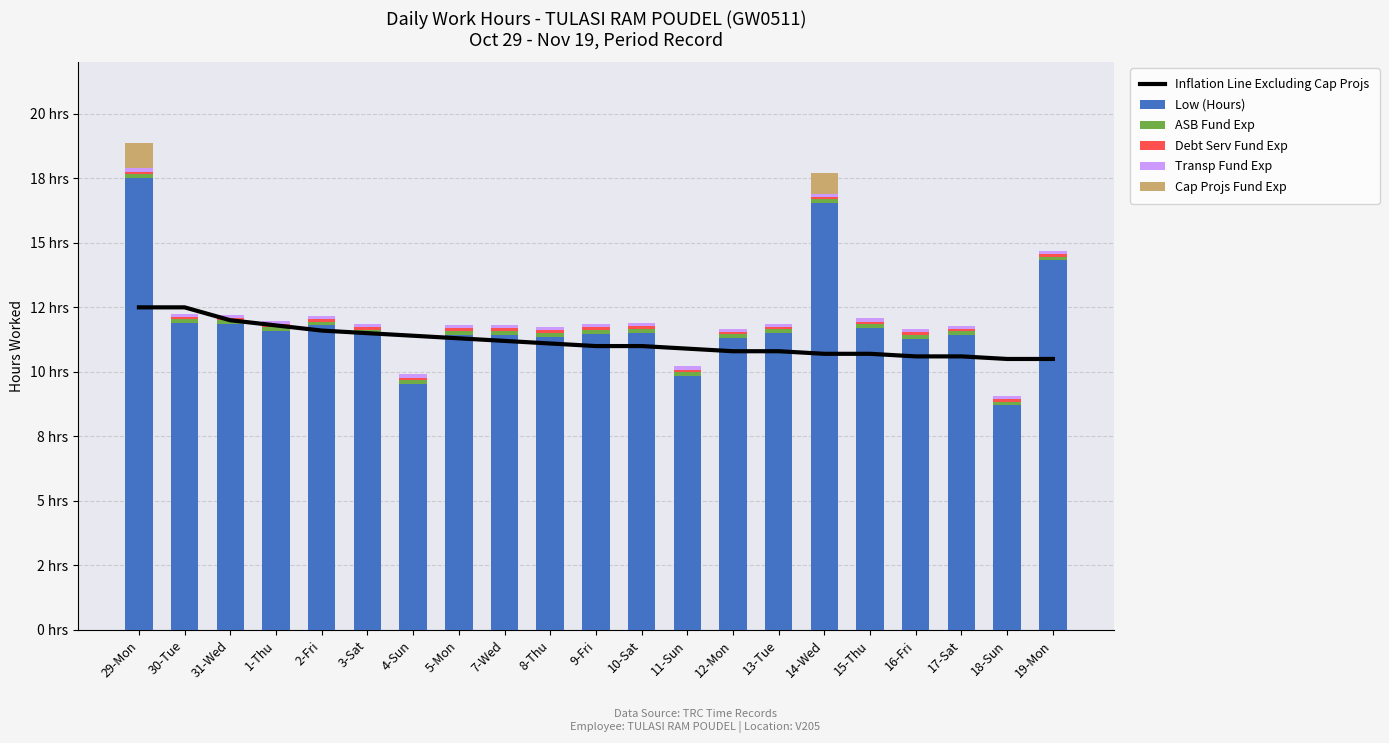

What is the difference between the Low (Hours) values at 4-Sun and 10-Sat?

2.0